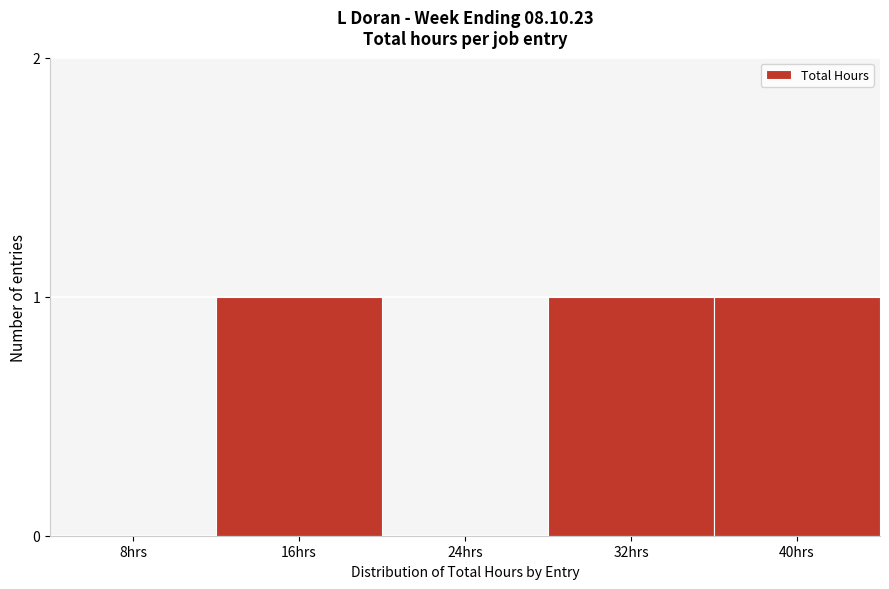

Reading left to right, transcribe all the data shown in this chart.

8hrs=0	16hrs=1	24hrs=0	32hrs=1	40hrs=1